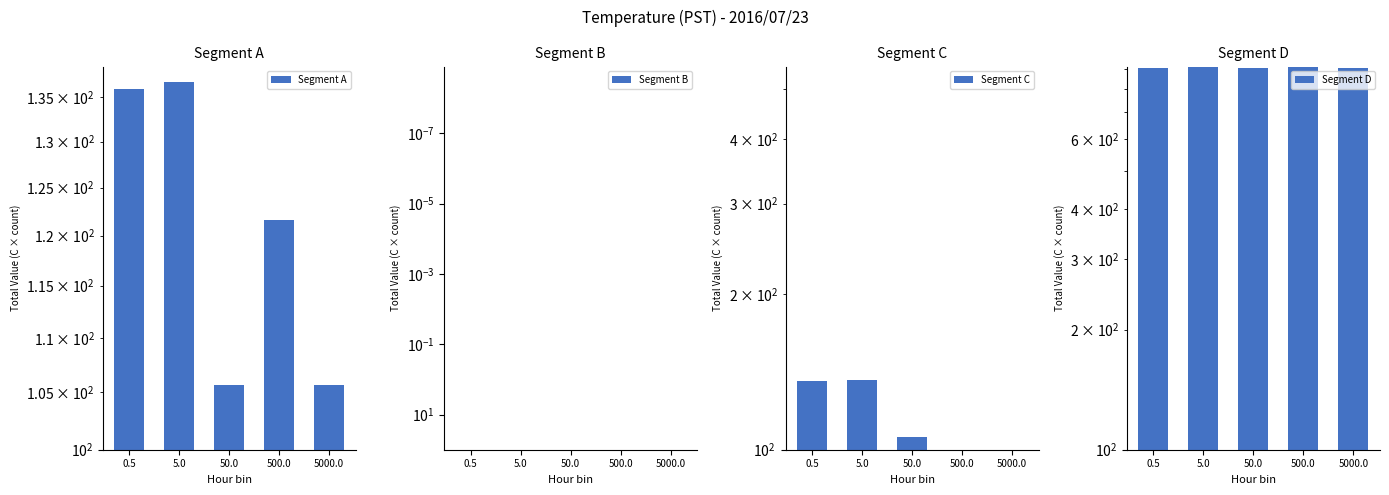

What are all the series names shown in the legend?

Segment A, Segment B, Segment C, Segment D